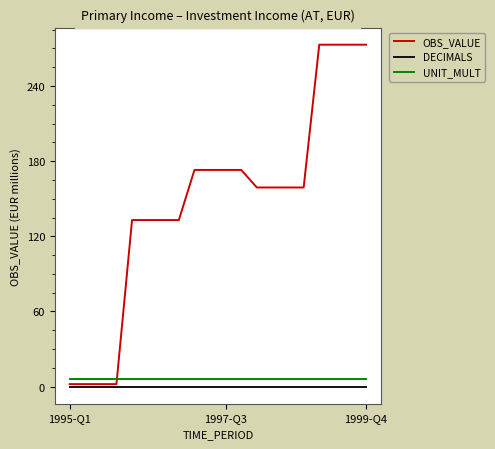

What is the maximum value shown in the chart?

273